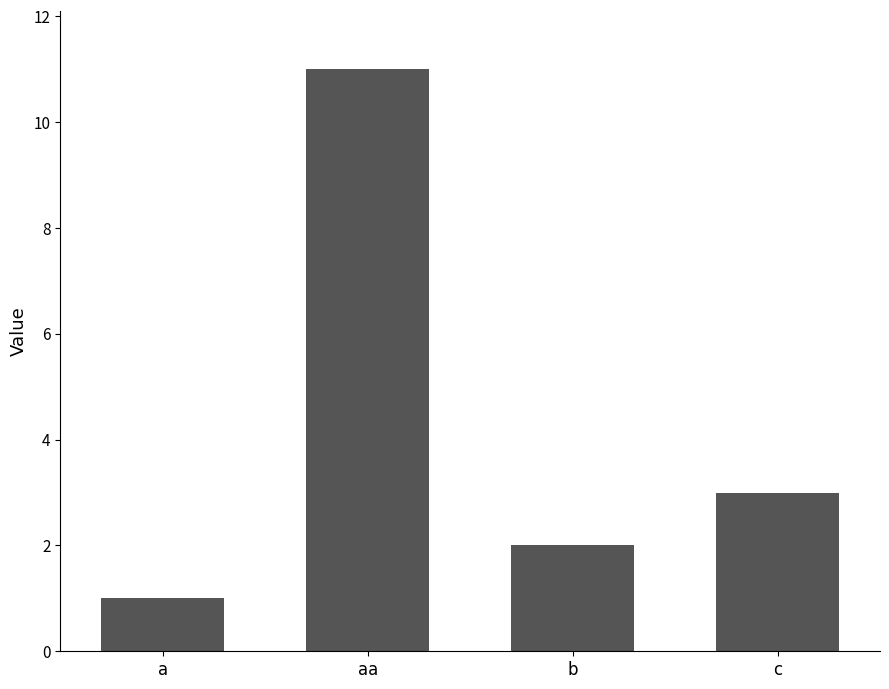

Where is the data nearest to the value 6?

c